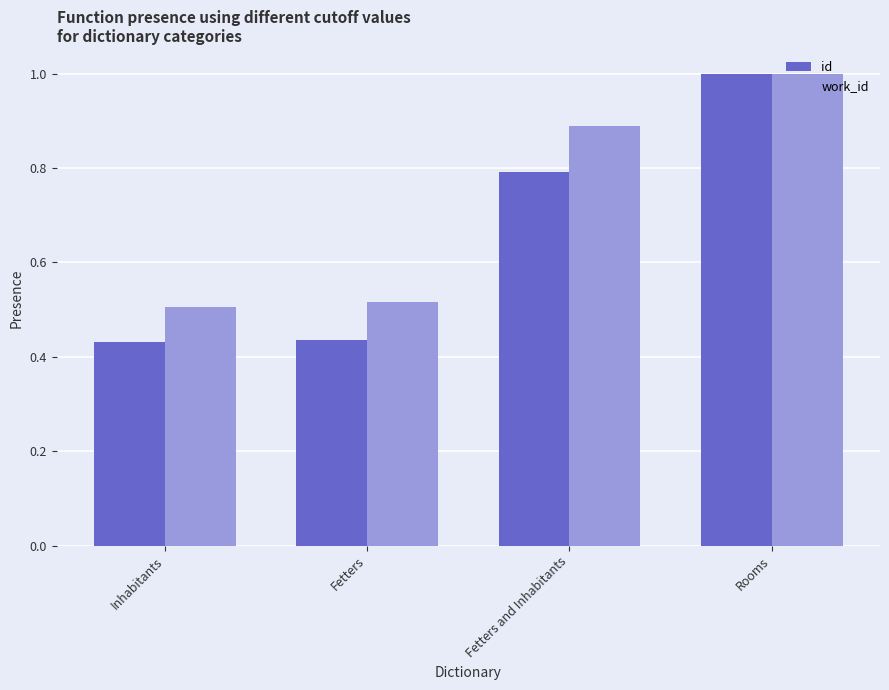

What is the average value of the id series?

0.7